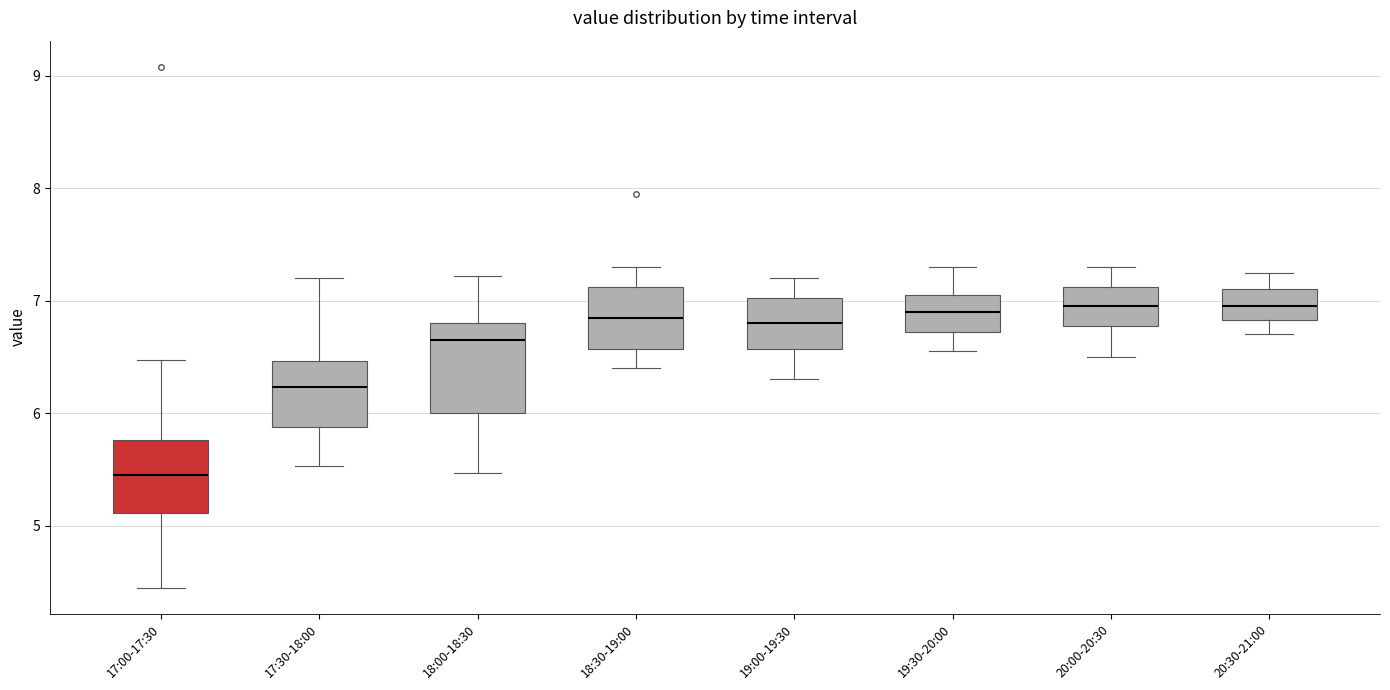

Which box is the tallest, from its lower edge to its upper edge?

18:00-18:30